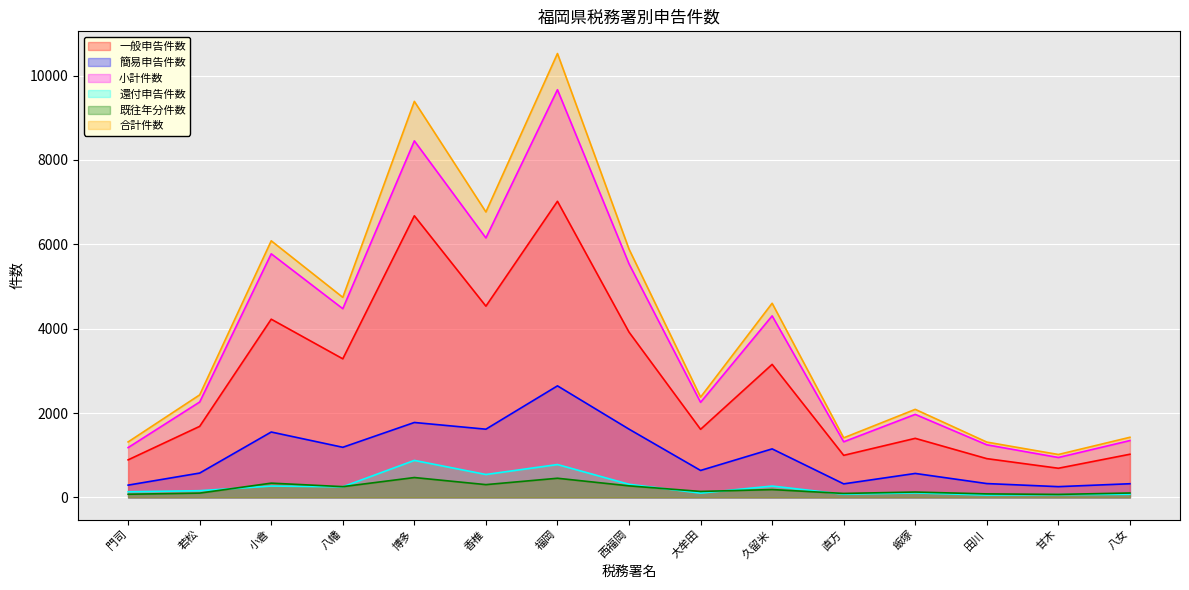

Reading left to right, transcribe all the data shown in this chart.

一般申告件数: 門司=890	若松=1684	小倉=4224	八幡=3285	博多=6675	香椎=4533	福岡=7019	西福岡=3918	大牟田=1614	久留米=3153	直方=997	飯塚=1400	田川=919	甘木=691	八女=1023
簡易申告件数: 門司=291	若松=577	小倉=1550	八幡=1188	博多=1776	香椎=1617	福岡=2644	西福岡=1618	大牟田=639	久留米=1150	直方=321	飯塚=568	田川=328	甘木=255	八女=324
小計件数: 門司=1181	若松=2261	小倉=5774	八幡=4473	博多=8451	香椎=6150	福岡=9663	西福岡=5536	大牟田=2253	久留米=4303	直方=1318	飯塚=1968	田川=1247	甘木=946	八女=1347
還付申告件数: 門司=133	若松=159	小倉=269	八幡=252	博多=877	香椎=543	福岡=779	西福岡=311	大牟田=102	久留米=269	直方=76	飯塚=107	田川=56	甘木=65	八女=75
既往年分件数: 門司=75	若松=102	小倉=338	八幡=255	博多=471	香椎=303	福岡=454	西福岡=274	大牟田=141	久留米=186	直方=94	飯塚=127	田川=83	甘木=71	八女=104
合計件数: 門司=1315	若松=2430	小倉=6082	八幡=4742	博多=9387	香椎=6766	福岡=10521	西福岡=5885	大牟田=2377	久留米=4602	直方=1412	飯塚=2087	田川=1311	甘木=1017	八女=1425